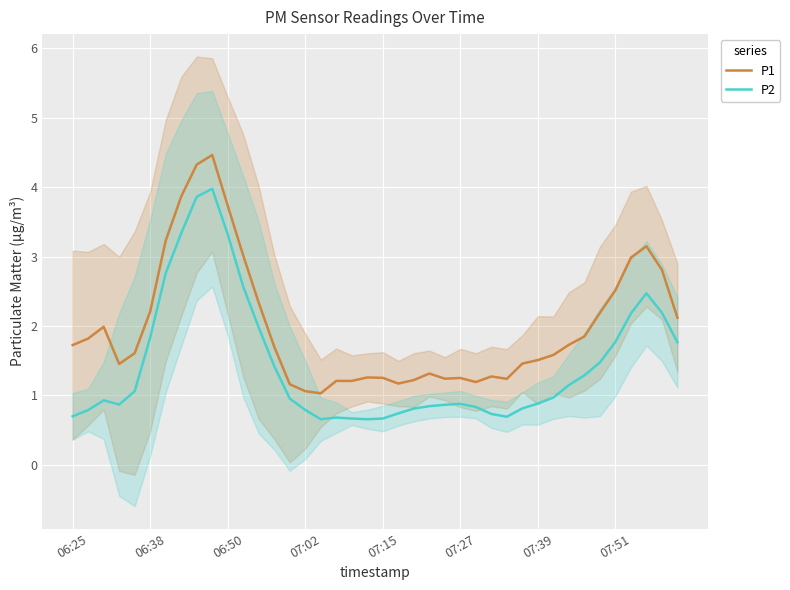

Is it true that P1 equals 2.0 at 21?

False